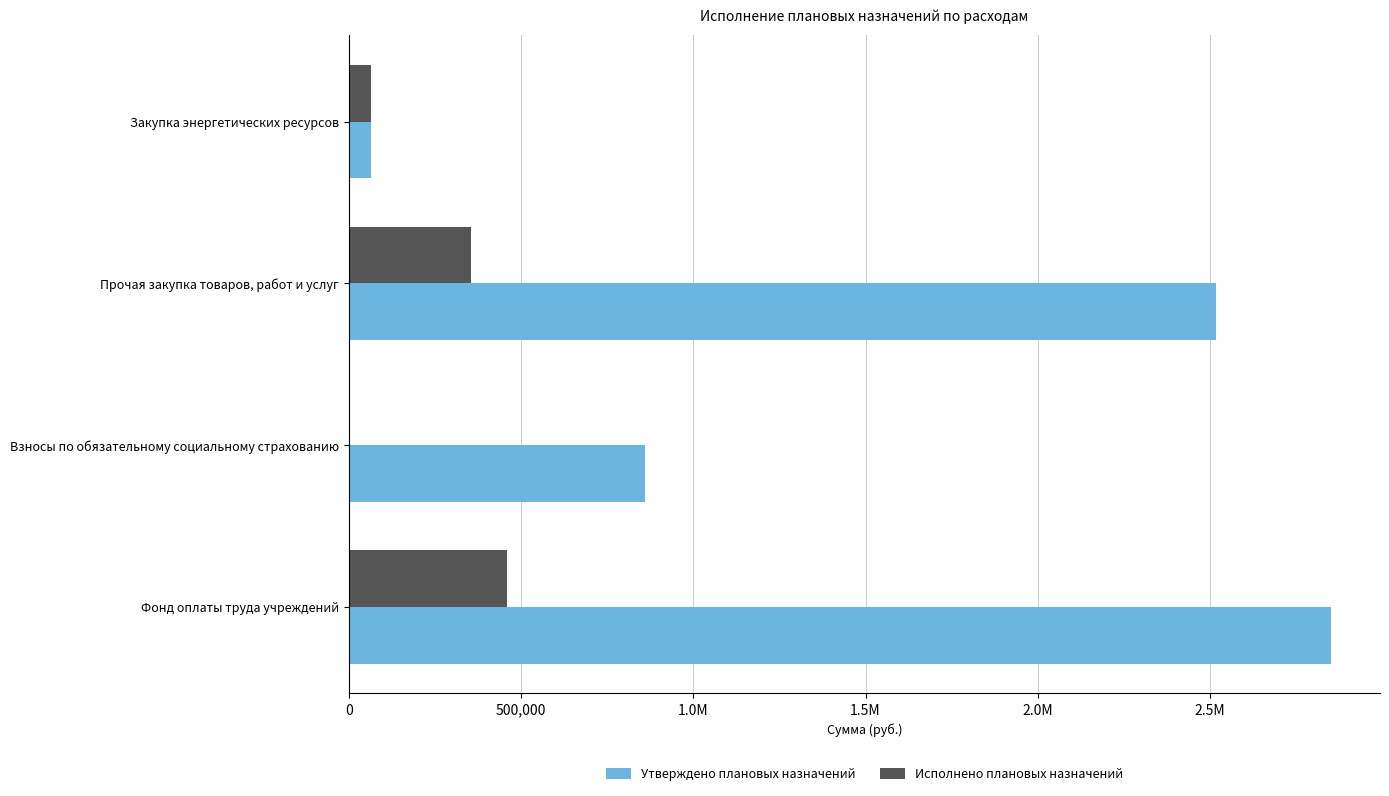

Which series has the largest range (max minus min)?

Утверждено плановых назначений